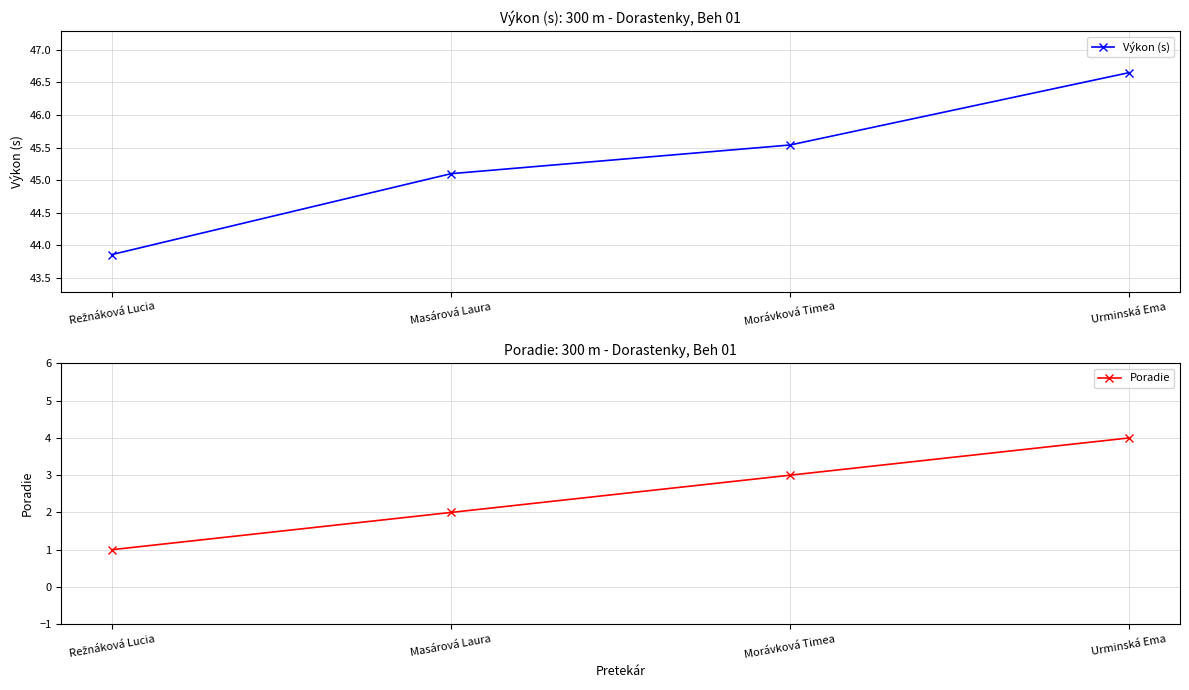

Which series has the largest total across all categories?

Výkon (s)